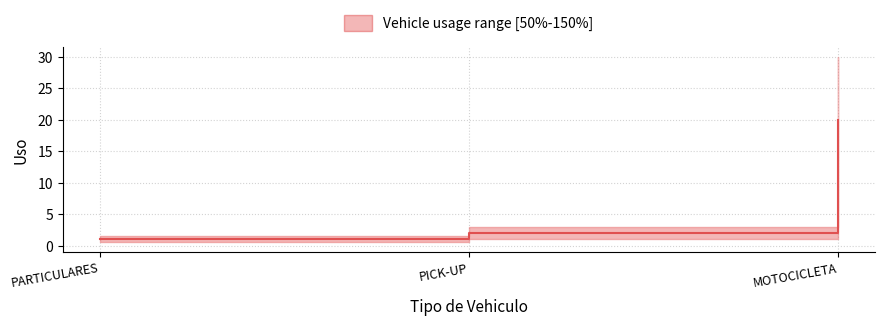

Rank the categories by value from lowest to highest.

PARTICULARES, PICK-UP, MOTOCICLETA